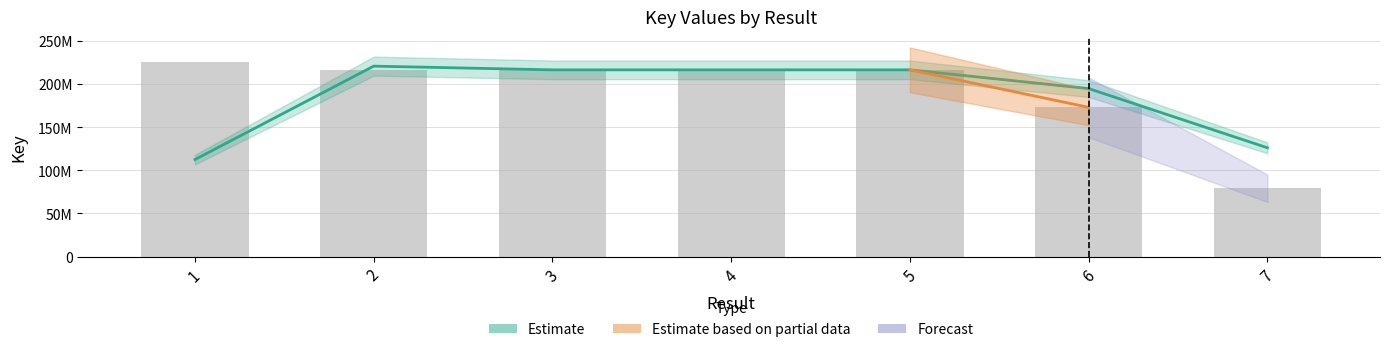

The value at 4 is 216353607. True or false?

True